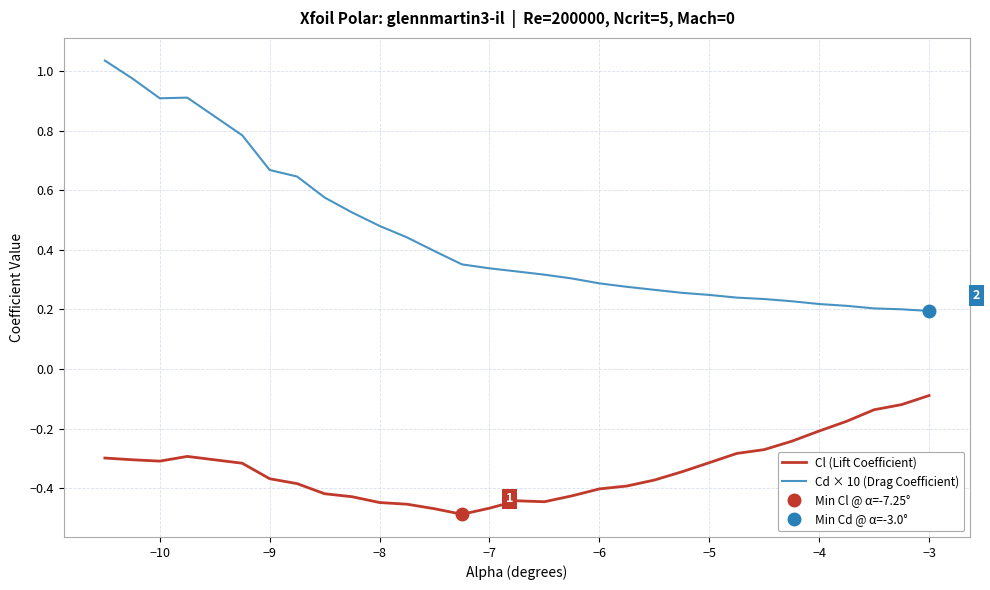

True or false: Cl (Lift Coefficient) and Cd × 10 (Drag Coefficient) cross at least once.

False